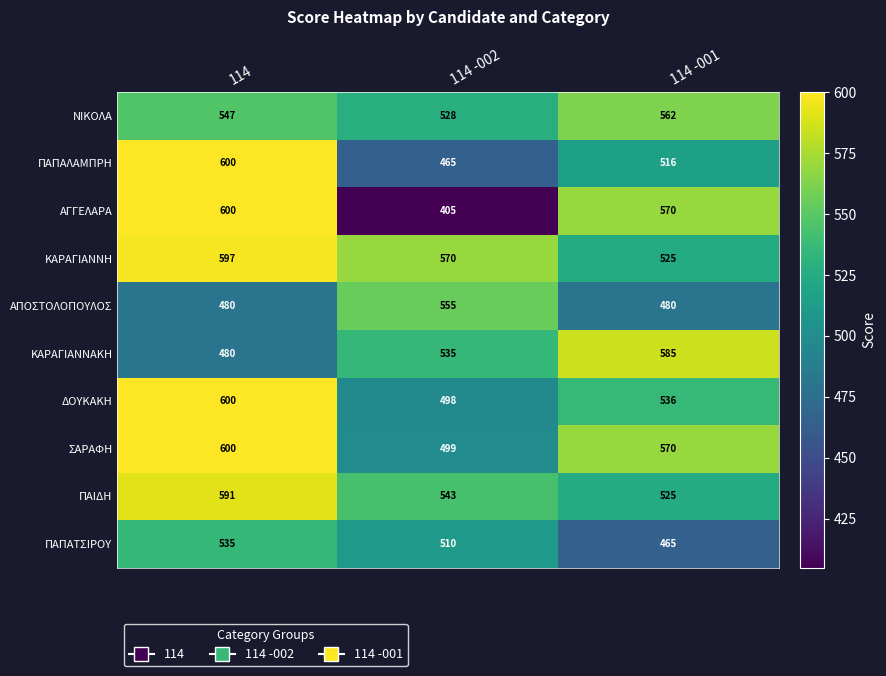

What is the approximate value of ΚΑΡΑΓΙΑΝΝΗ at 114, to the nearest 5?

595